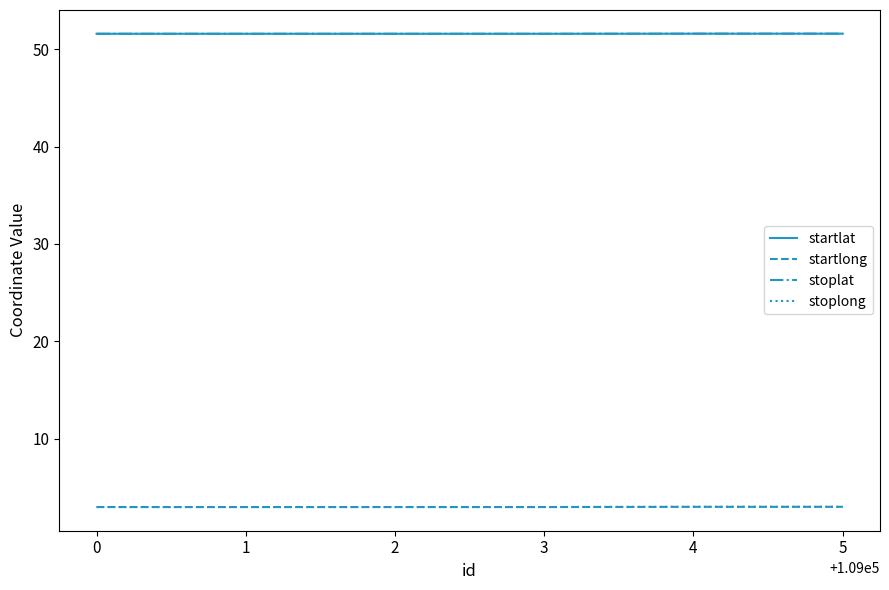

Read the startlong value at 0.

3.0